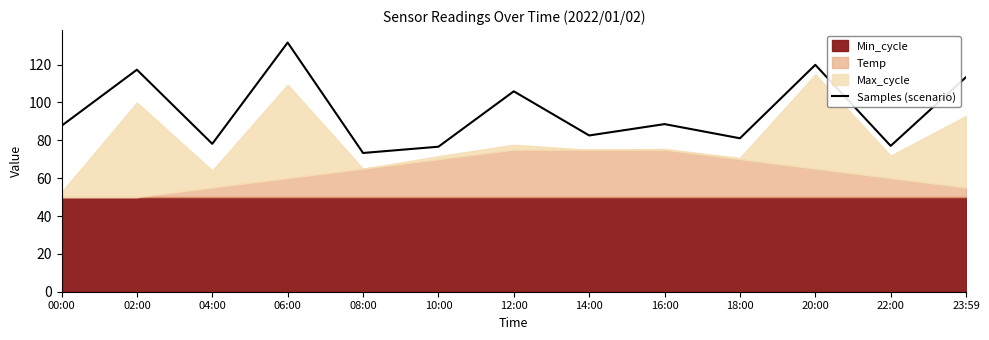

Which category has the lowest value in the Samples (scenario) series?

08:00